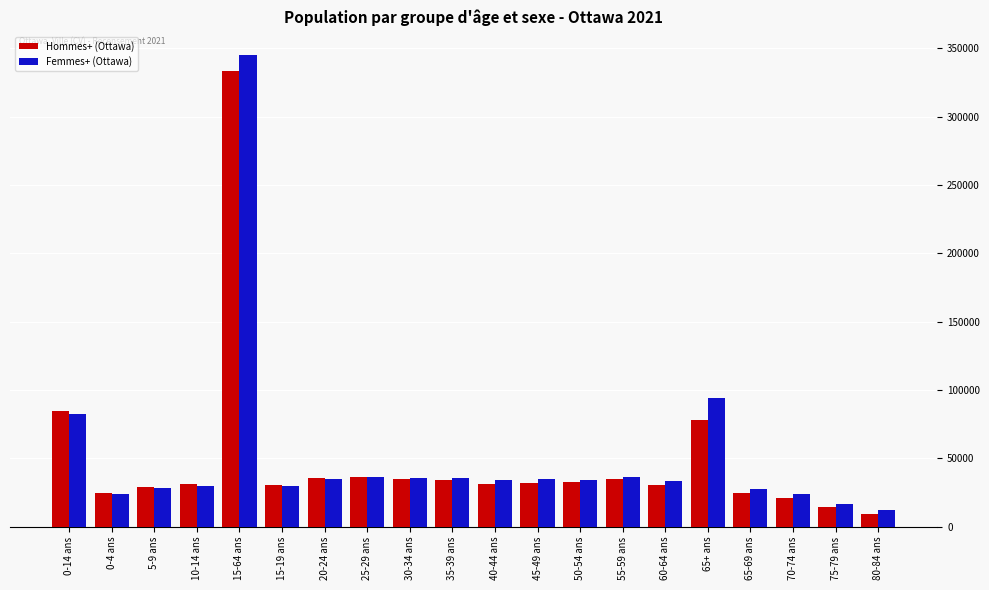

Are the bars horizontal?

No